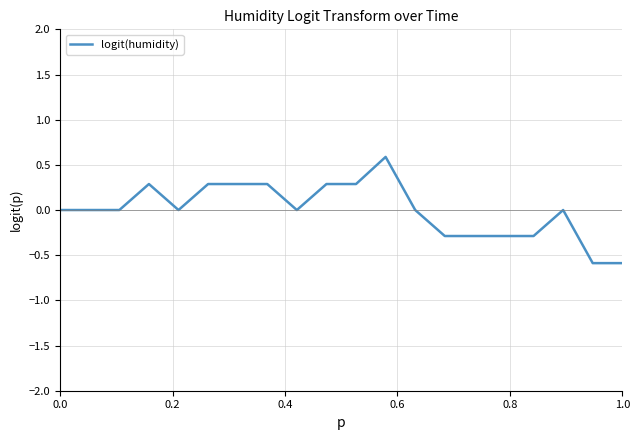

What is the minimum value shown in the chart?

-0.6